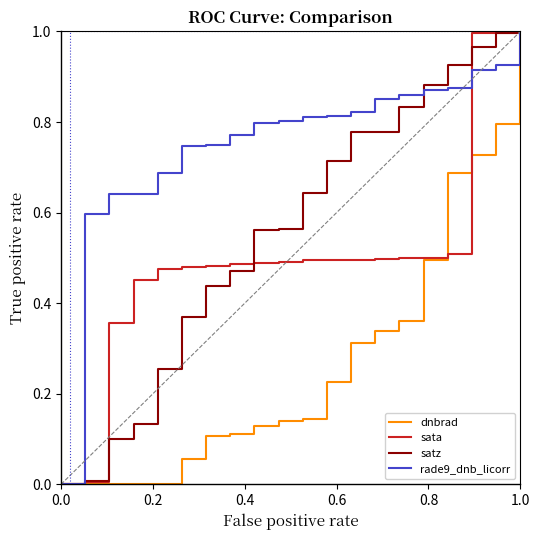

Which series has the largest total across all categories?

rade9_dnb_licorr